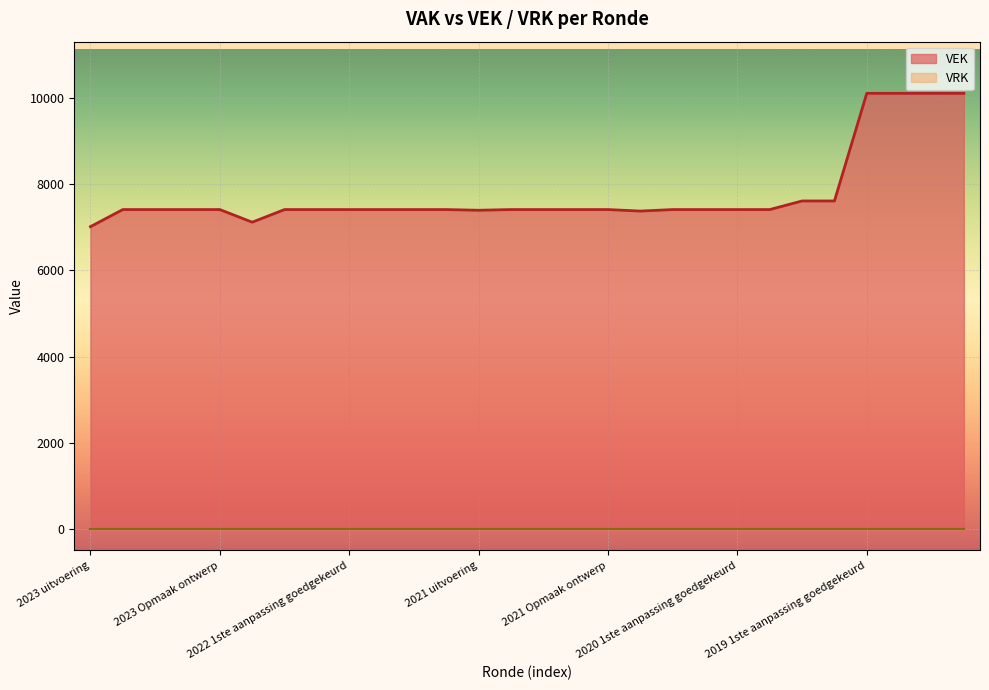

Which has a higher value, 2019 opmaak goedgekeurd or 2019 1ste aanpassing goedgekeurd?

2019 opmaak goedgekeurd